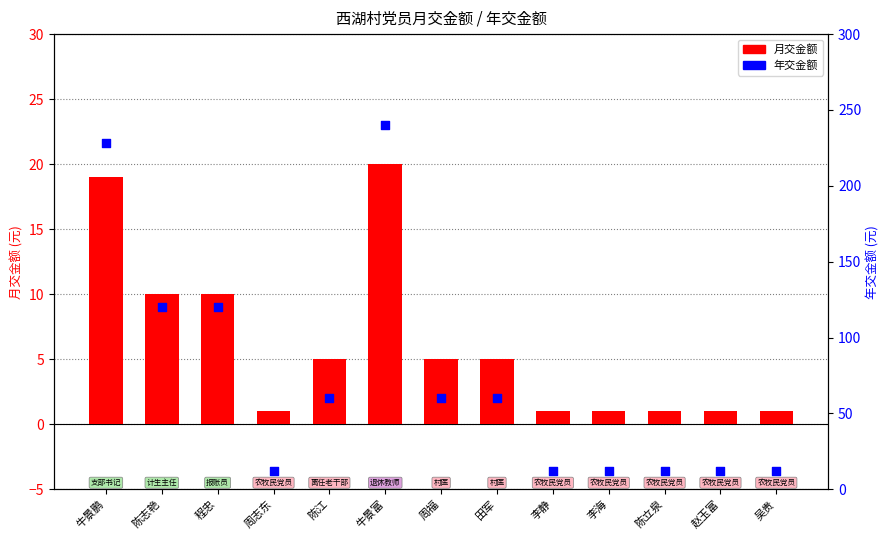

At which category is the sum across all series the highest?

牛景富